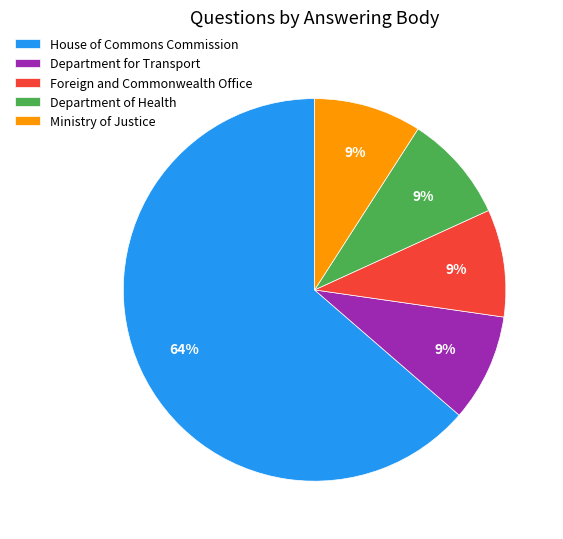

To the nearest percent, what is the difference between the largest and smallest slice percentages?

55%